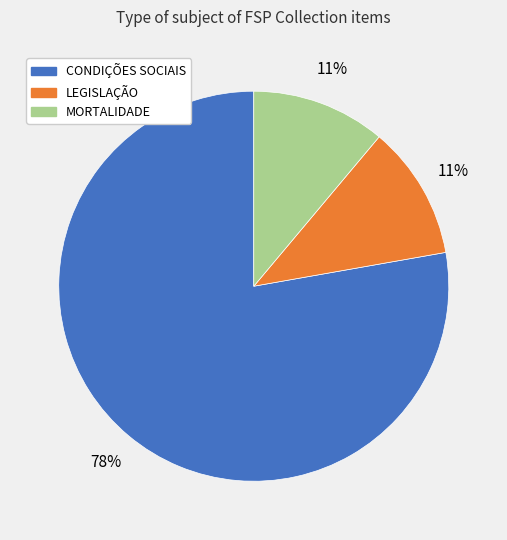

To the nearest percent, what percentage of the pie is MORTALIDADE?

11%